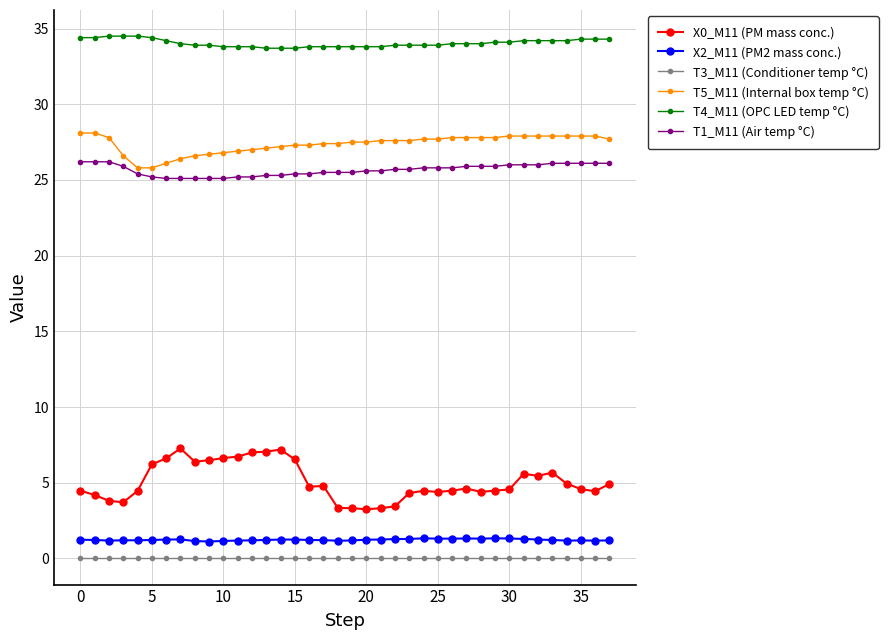

True or false: X2_M11 (PM2 mass conc.) has more than 2 interior local peaks.

True